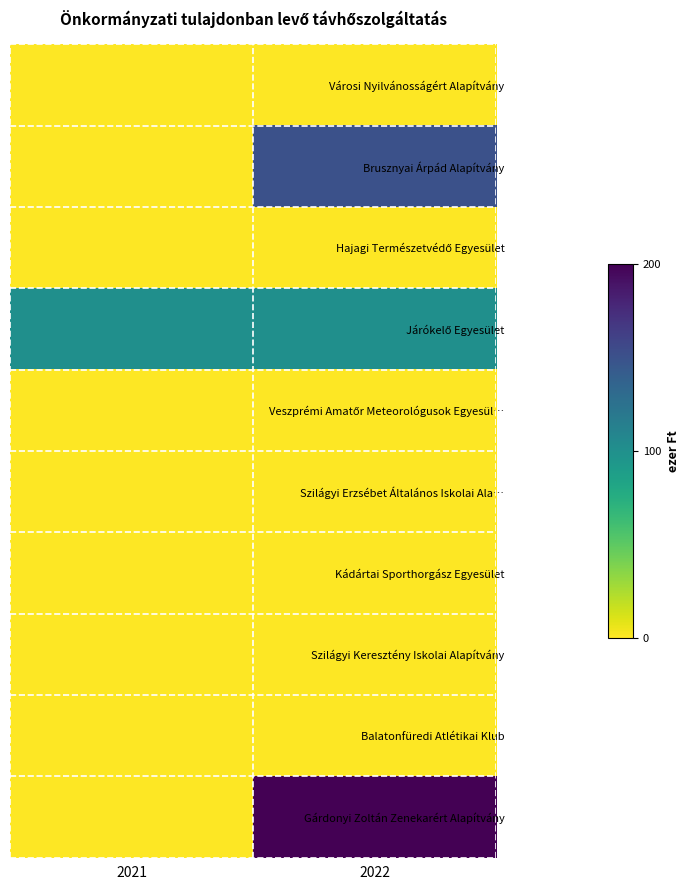

What is the total value across all series at 2021?

100